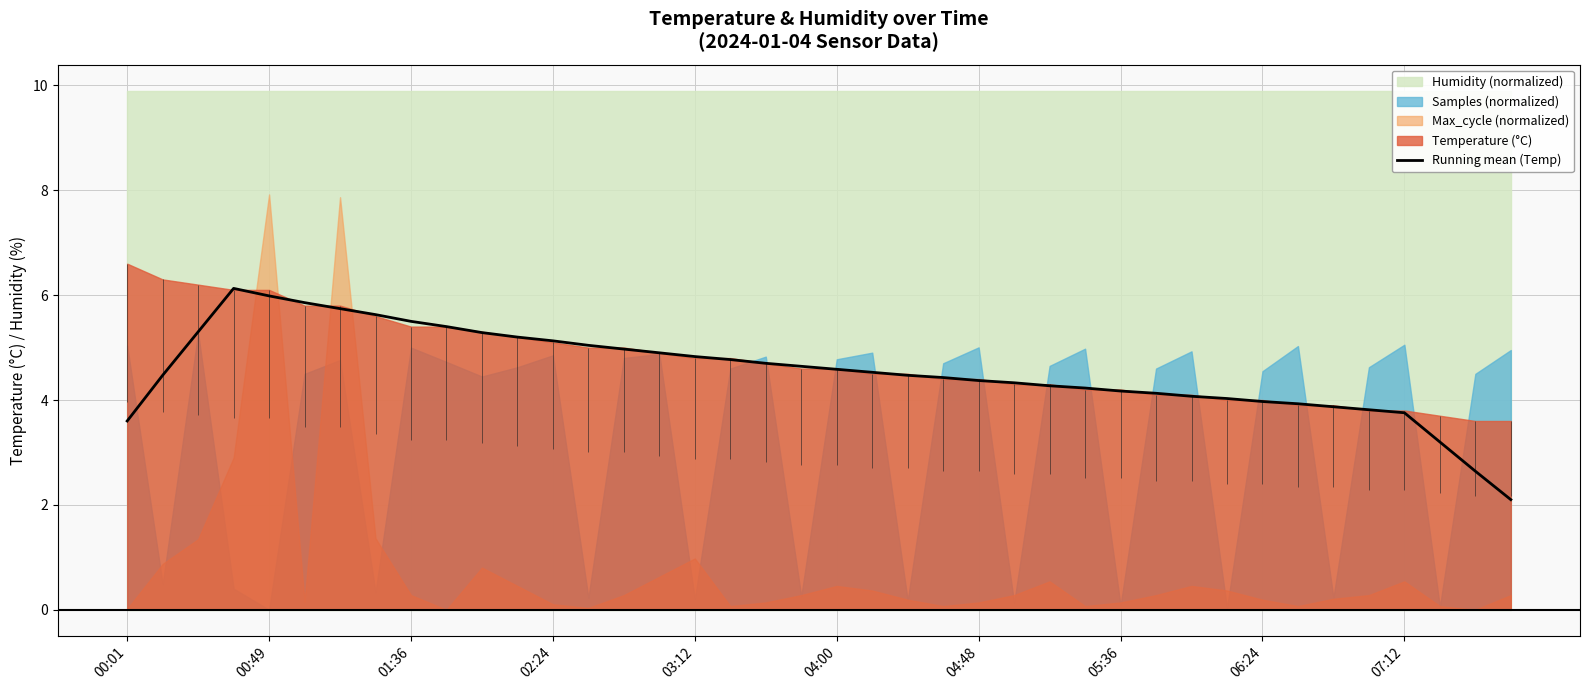

What is the difference between the maximum and minimum values?

4.0